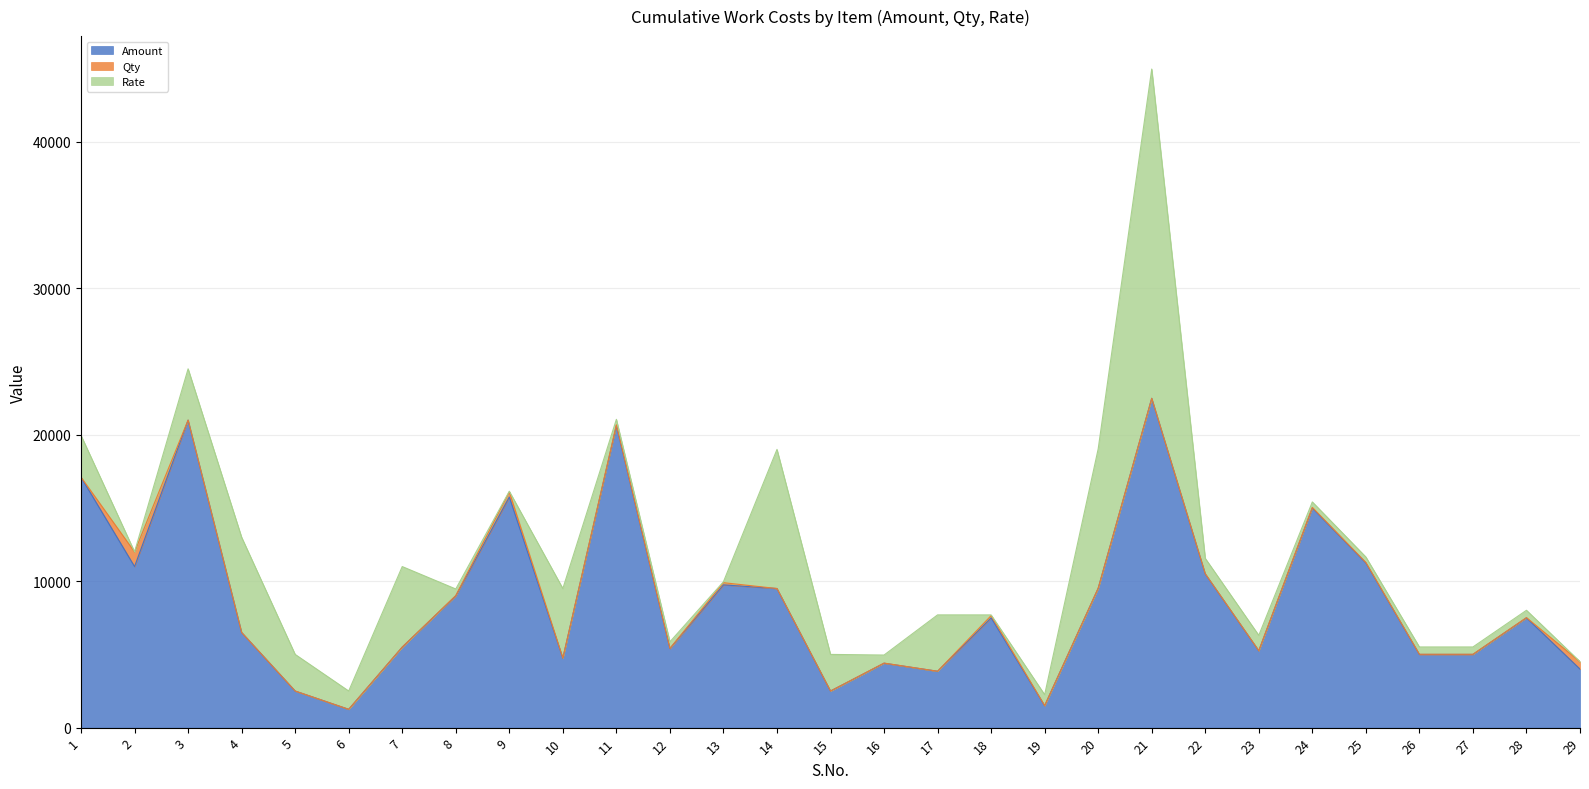

True or false: Qty and Amount intersect in this chart.

False